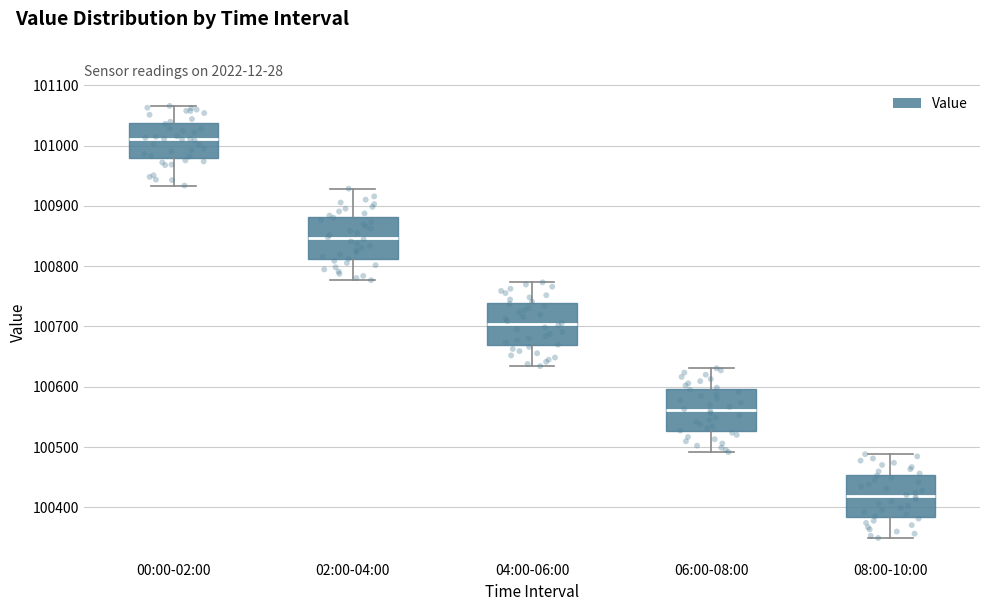

Where is the lower edge of the box for 00:00-02:00 on the y-axis? The values are not printed on the chart, so give them approximately, as read against the axis.

100980